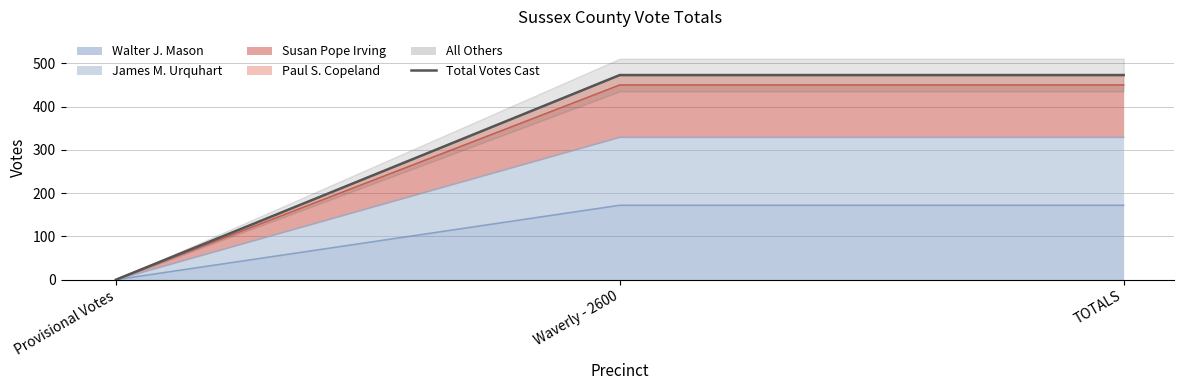

What is the sum of all values?

946